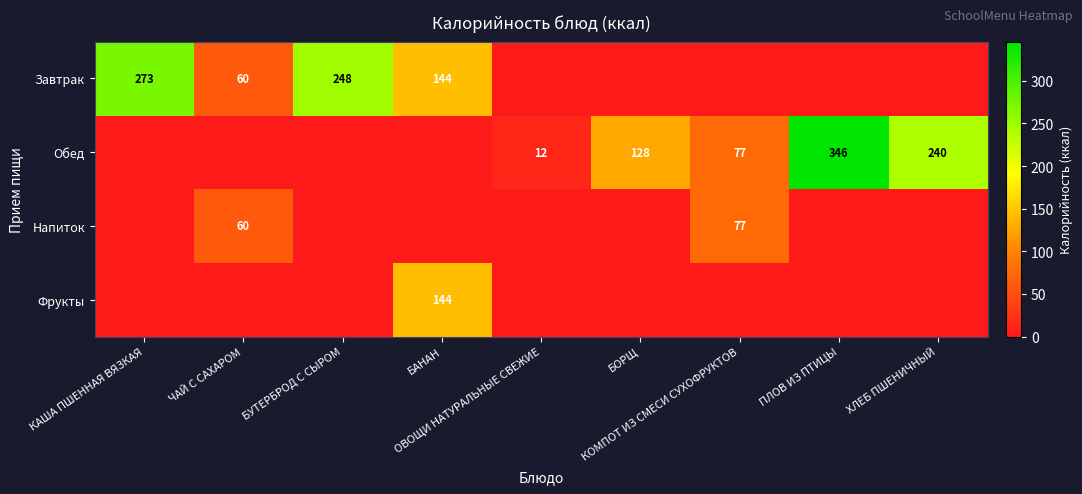

At which category is the sum across all series the highest?

ПЛОВ ИЗ ПТИЦЫ